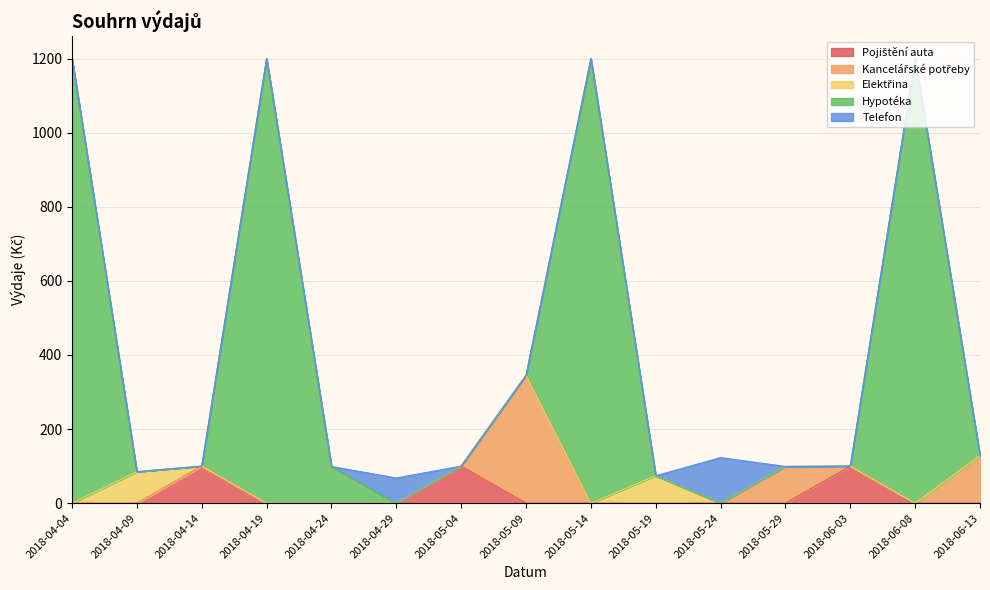

Reading right to left, what are all the values shown in this chart?

Pojištění auta: 0	0	100	0	0	0	0	0	100	0	0	0	100	0	0
Kancelářské potřeby: 128	0	0	99	0	0	0	345	0	0	0	0	0	0	0
Elektřina: 0	0	0	0	0	74	0	0	0	0	0	0	0	85	0
Hypotéka: 0	1200	0	0	0	0	1200	0	0	0	99	1200	0	0	1200
Telefon: 0	0	0	0	123	0	0	0	0	68	0	0	0	0	0